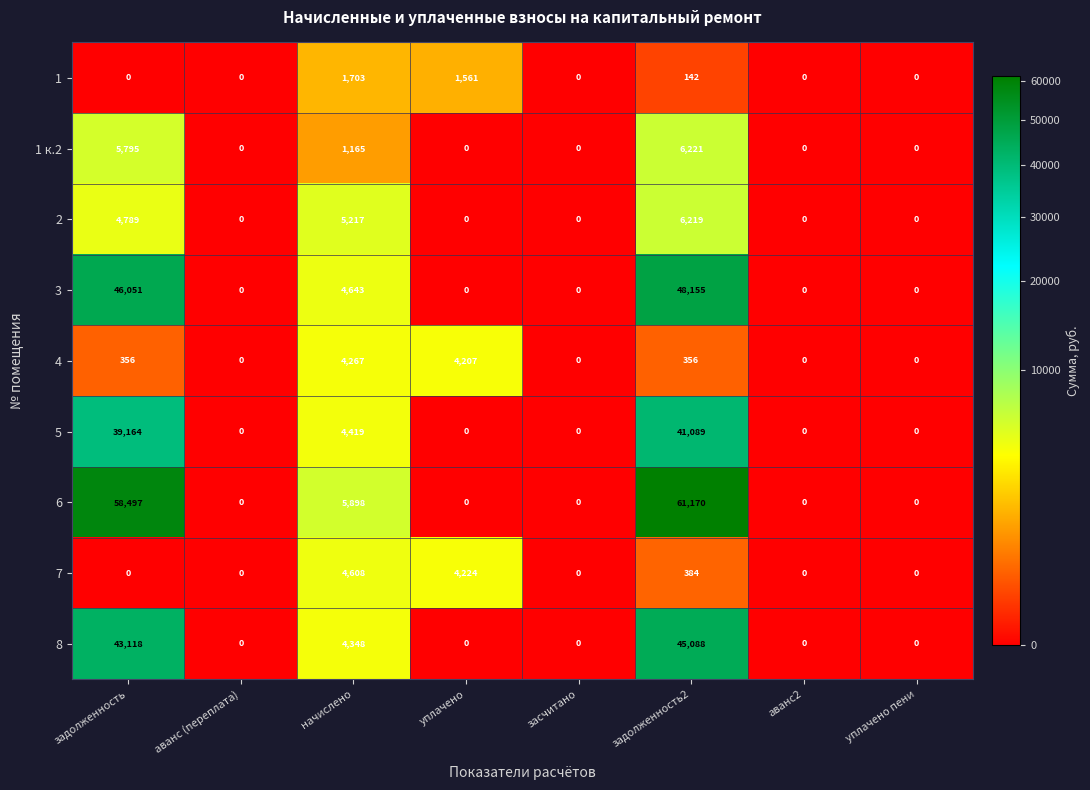

Rank the series by their maximum value, from highest to lowest.

6, 3, 8, 5, 1 к.2, 2, 7, 4, 1